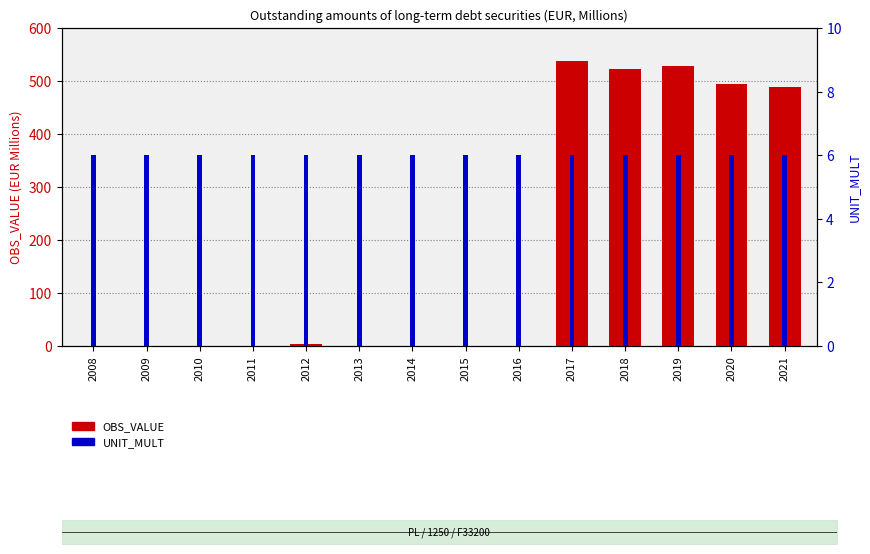

Is it true that UNIT_MULT equals 6.0 at 2010?

True